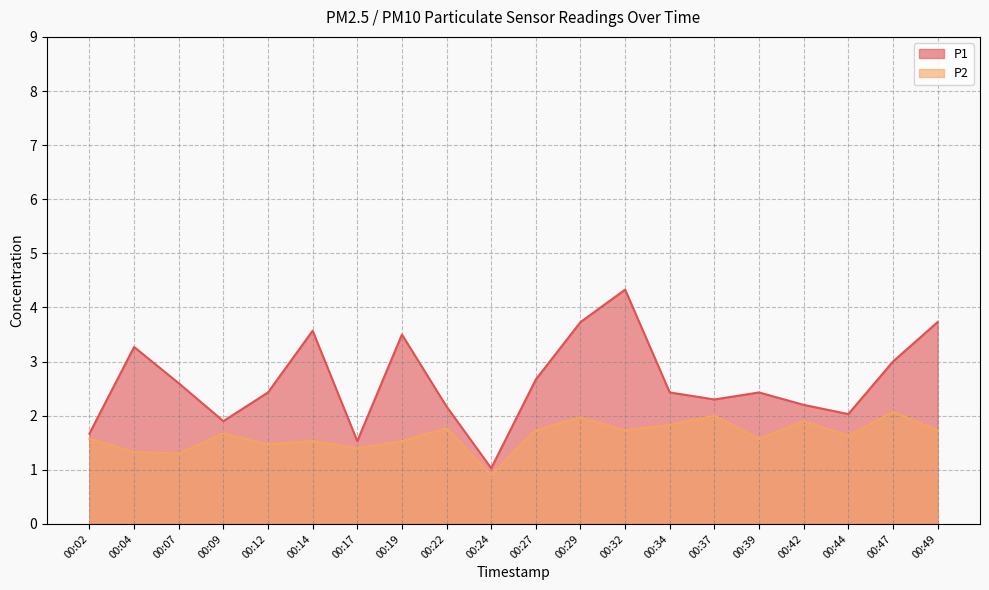

True or false: P1 and P2 intersect in this chart.

False